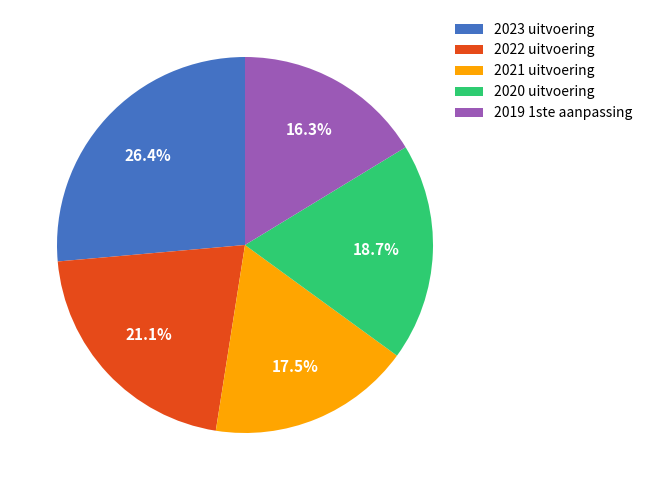

Approximately how many times larger is the value at 2020 uitvoering compared to 2021 uitvoering?

1.1